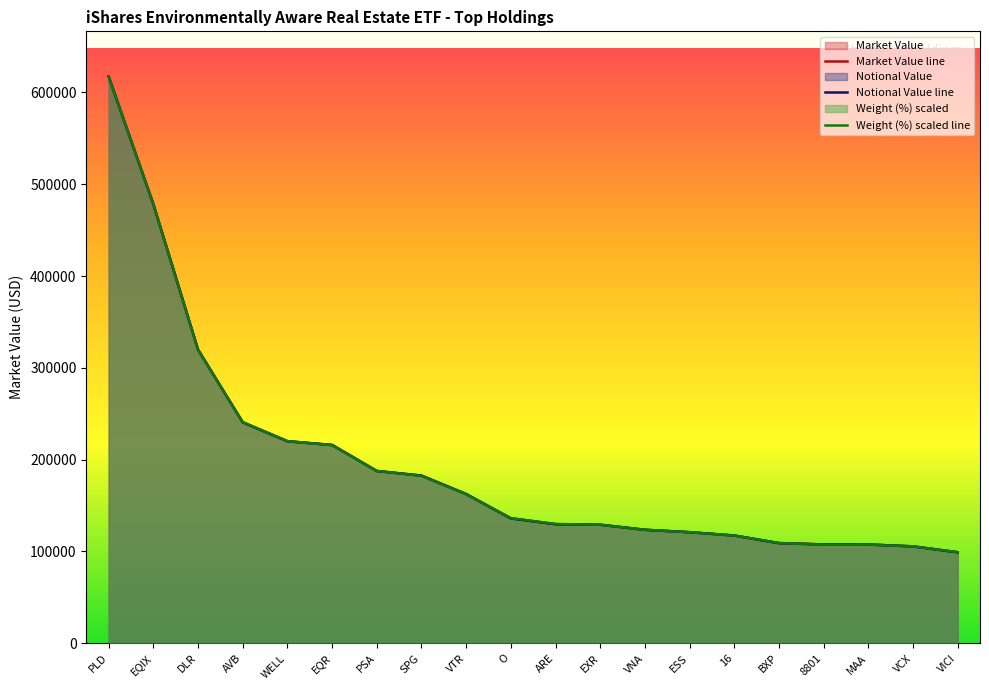

The value of Weight (%) at ESS is 78913.6. True or false?

False